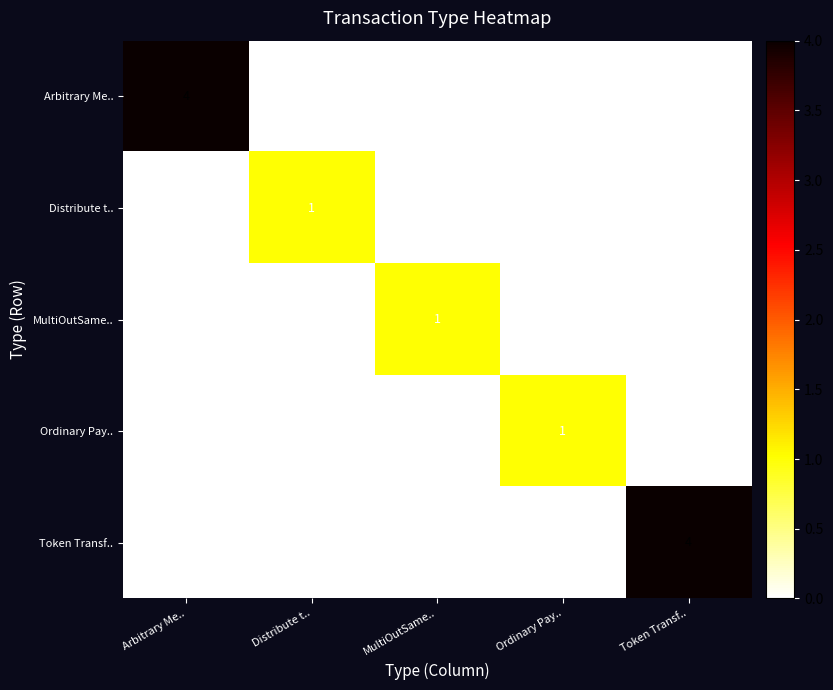

What is the maximum value shown in the chart?

4